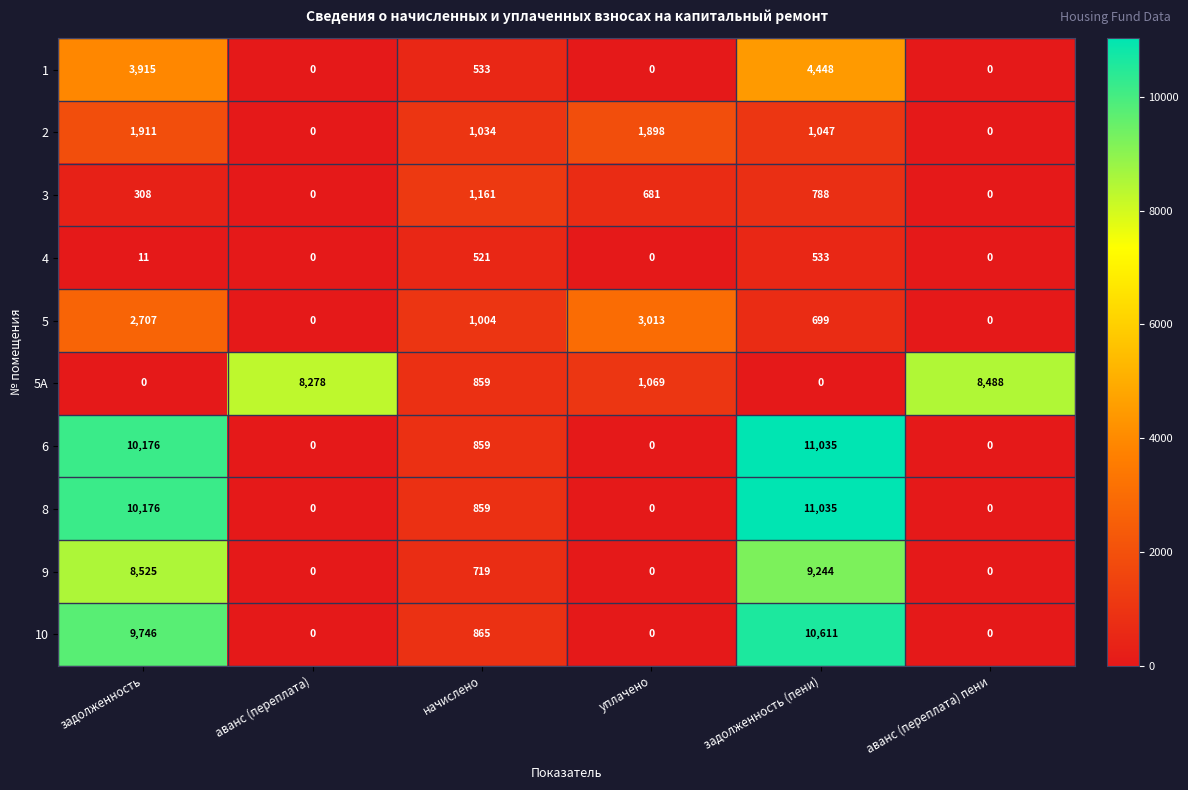

What is the highest value of the 1 series?

4448